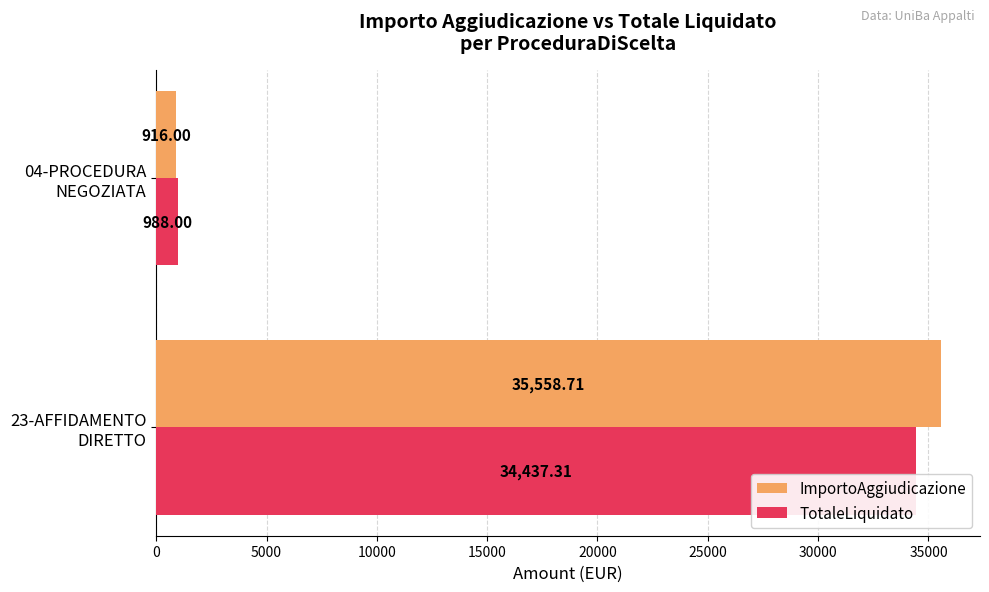

Which series has the widest spread of values?

ImportoAggiudicazione